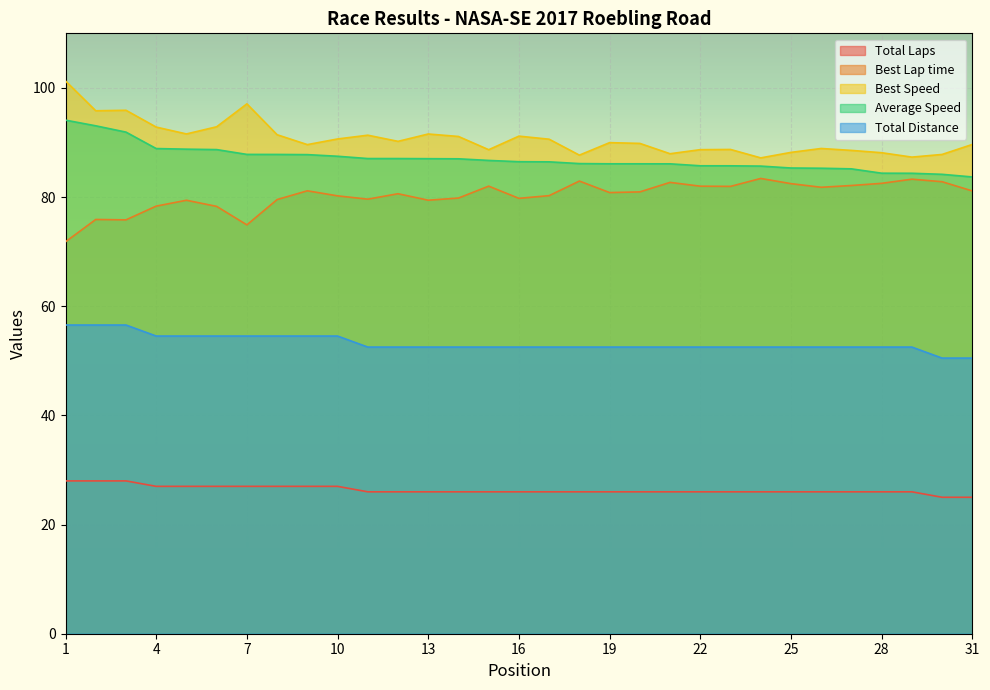

Where does the Best Lap time series first go above 80?

9